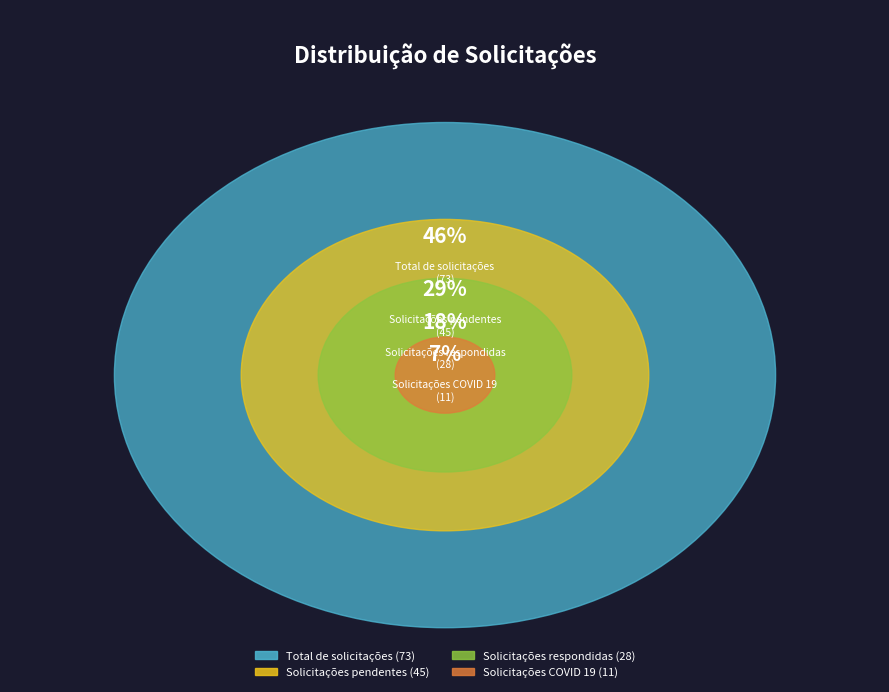

To the nearest percent, what is the difference between the largest and smallest slice percentages?

39%